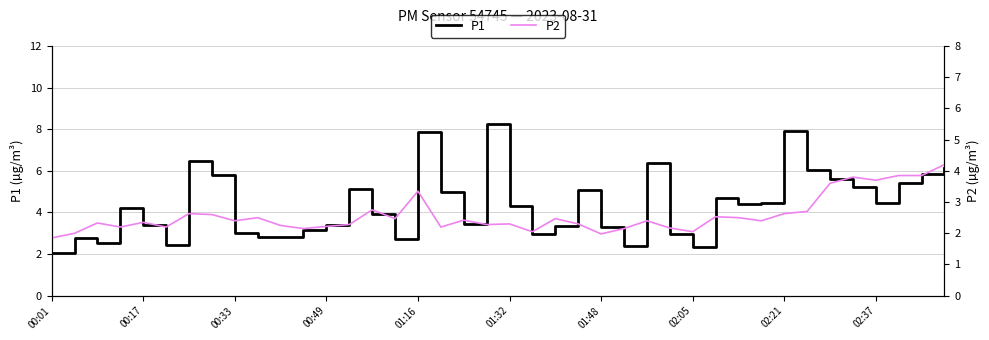

Does the chart display data point markers on the line(s)?

No